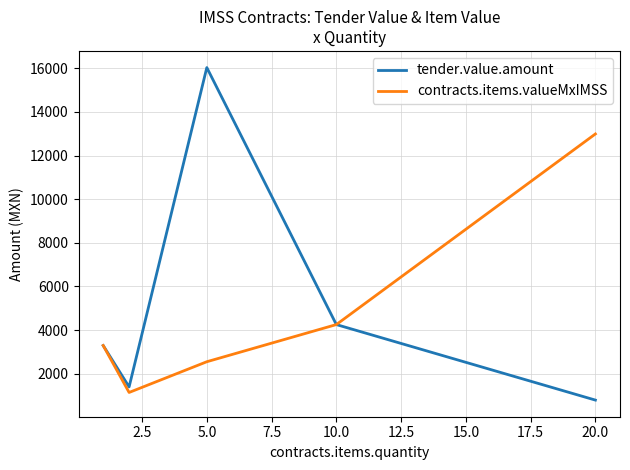

What is the highest value of the contracts.items.valueMxIMSS series?

12992.0